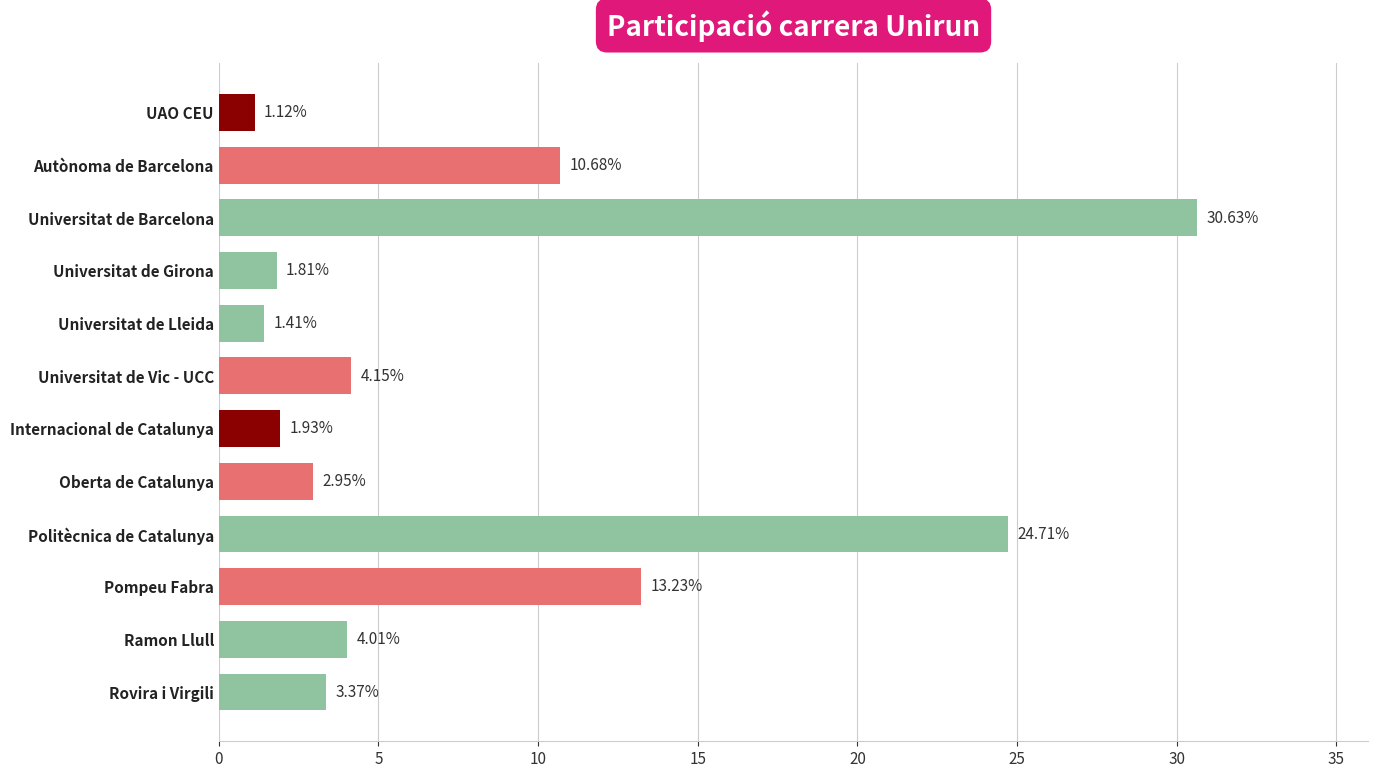

How many distinct data groups are displayed?

1